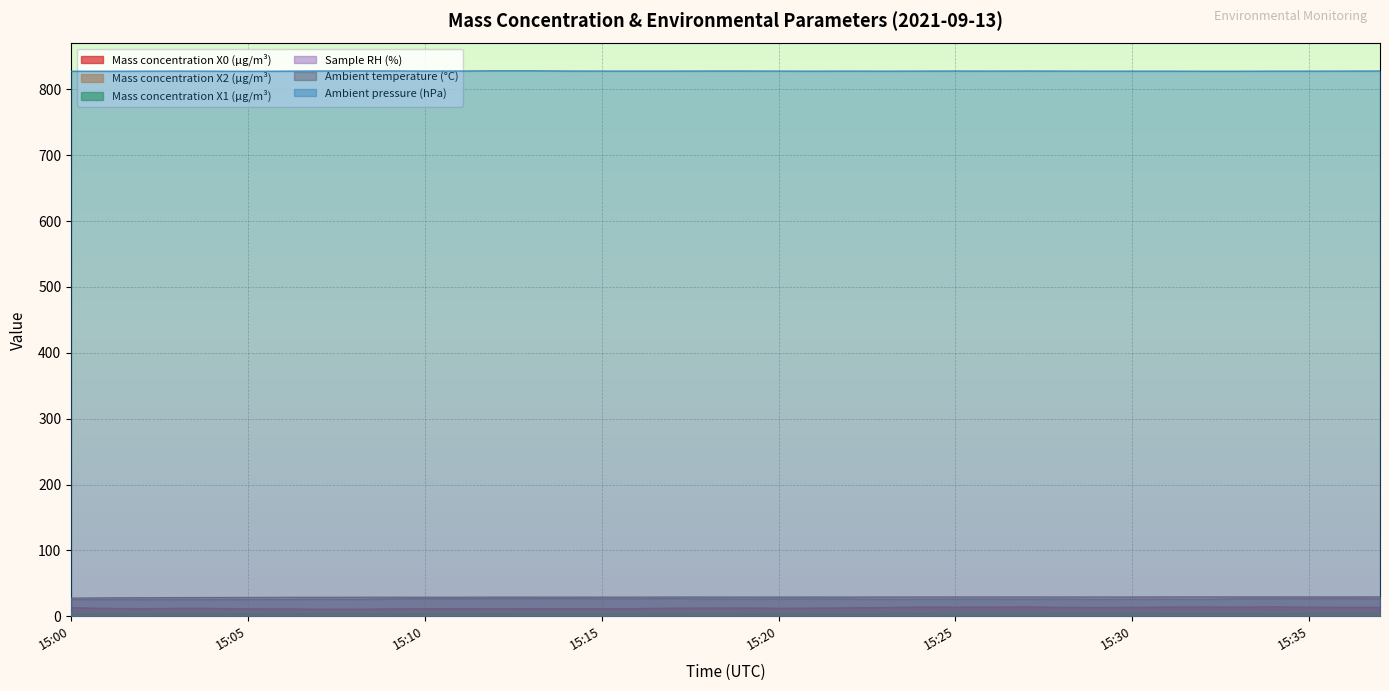

How many categories are shown in the chart?

38